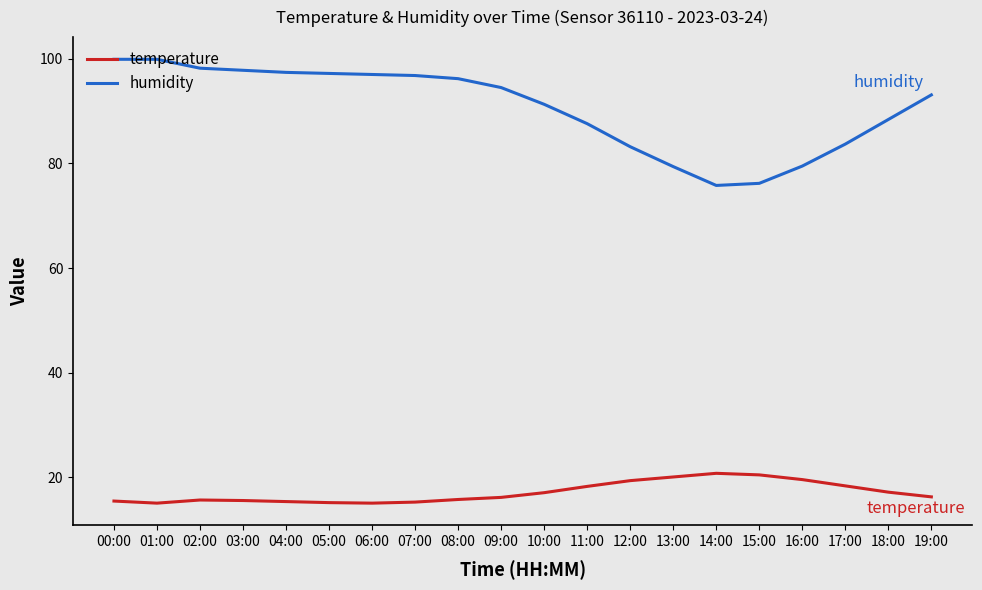

In humidity, how many points are lower than both neighbors (excluding endpoints)?

1